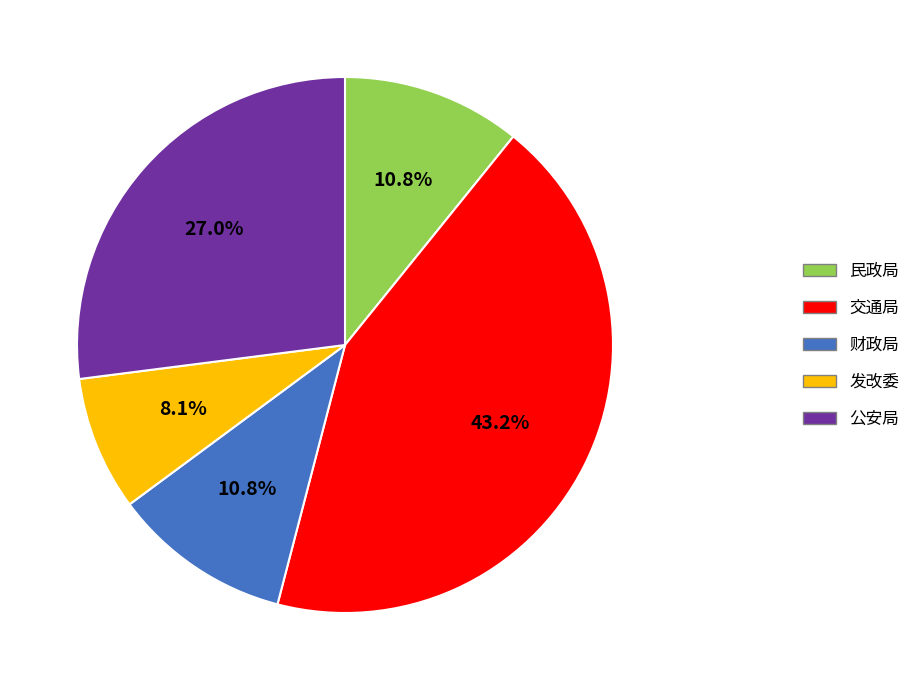

Does any single category account for the majority?

No